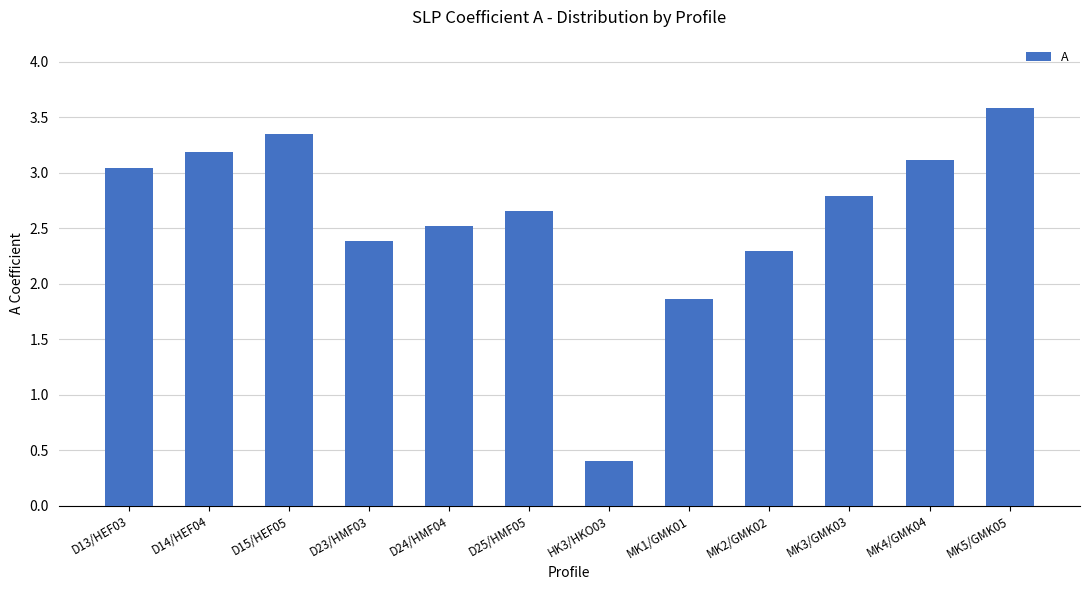

List the labels in order of value, smallest first.

HK3/HKO03, MK1/GMK01, MK2/GMK02, D23/HMF03, D24/HMF04, D25/HMF05, MK3/GMK03, D13/HEF03, MK4/GMK04, D14/HEF04, D15/HEF05, MK5/GMK05